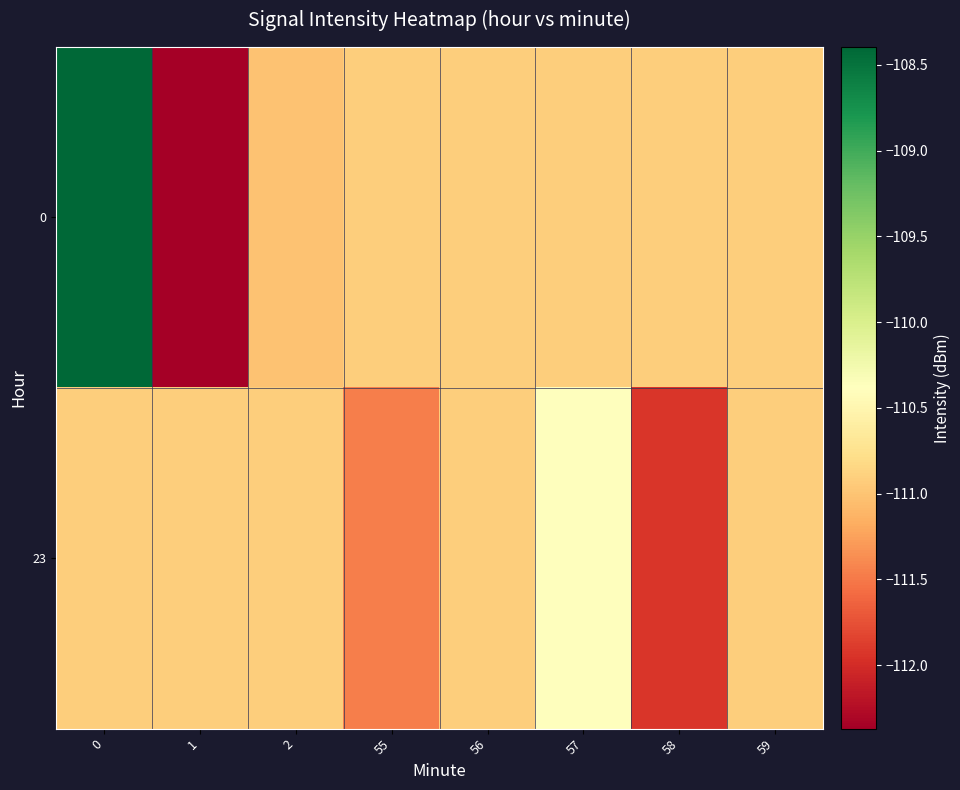

How many categories are shown in the chart?

8